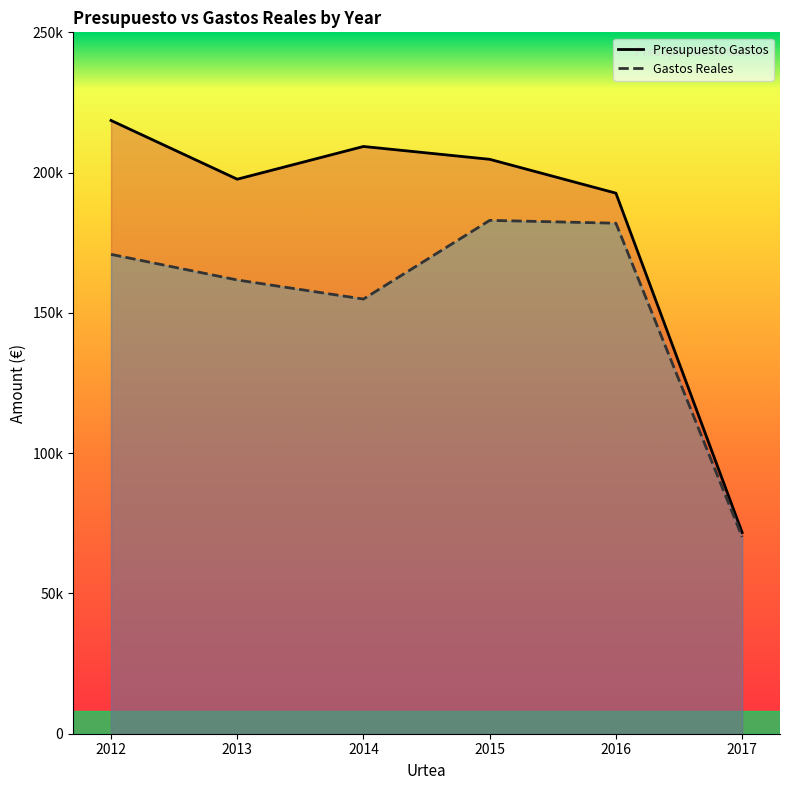

Is the value of Gastos Reales at 2014 greater than the value of Presupuesto Gastos at 2017?

Yes